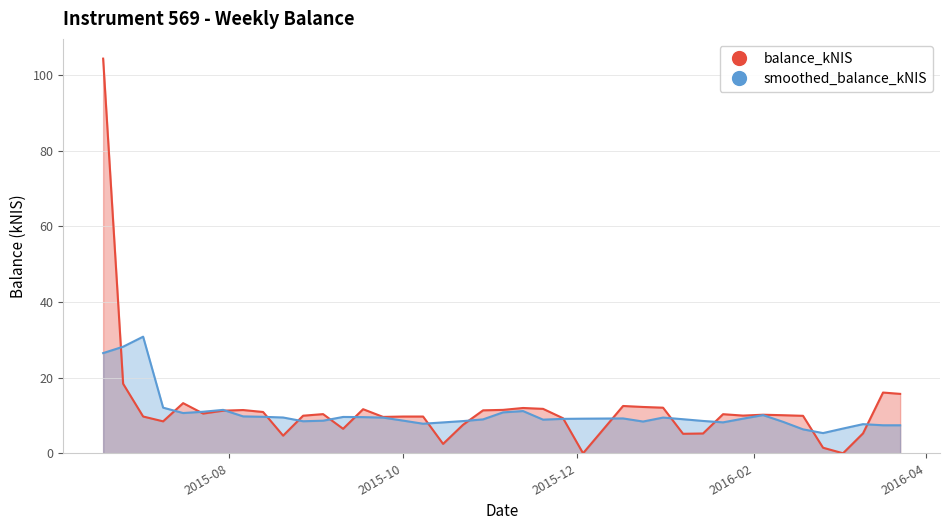

How many data points are less than 10?

19